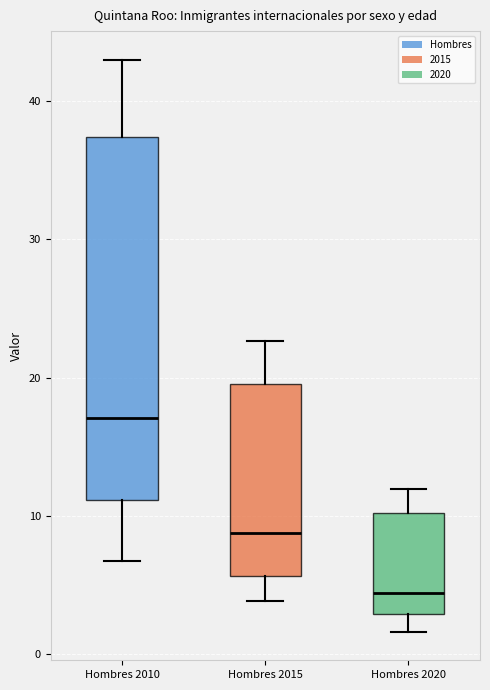

Reading left to right, transcribe this box plot: for each box, give where its median line is, the range the box spans, and where its two whiskers end, as read against the y-axis. The values are not printed on the chart, so give them approximately, as read against the axis.

Hombres 2010: median 17, box 11 to 37, whiskers 7 to 43
Hombres 2015: median 9, box 6 to 20, whiskers 4 to 23
Hombres 2020: median 4, box 3 to 10, whiskers 2 to 12